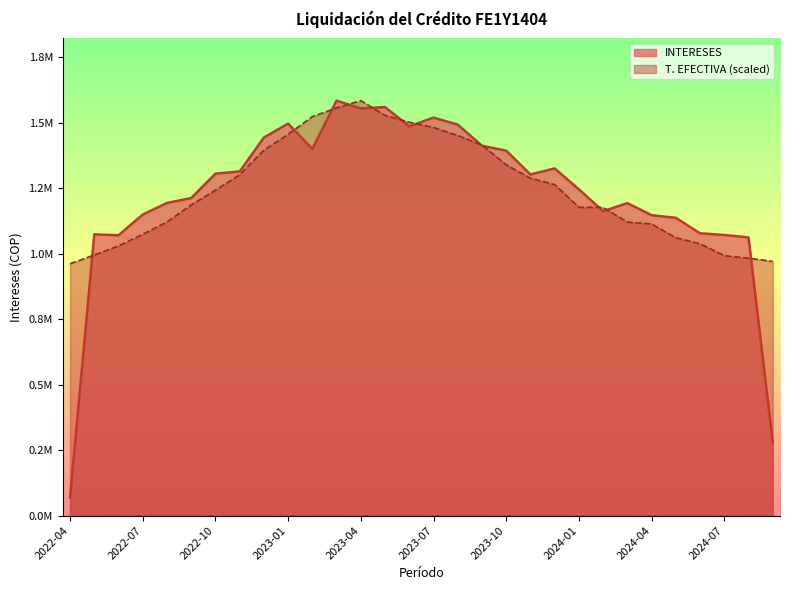

Reading left to right, extract all data points from this chart.

INTERESES: 2022-04=69466.5	2022-05=1074140.4	2022-06=1070588.3	2022-07=1149707.2	2022-08=1193888.5	2022-09=1212659.9	2022-10=1305976.3	2022-11=1314321.5	2022-12=1443690.7	2023-01=1497112.3	2023-02=1400439.6	2023-03=1584795.9	2023-04=1554999.2	2023-05=1559975.3	2023-06=1486398.6	2023-07=1520070.8	2023-08=1493127.0	2023-09=1412416.7	2023-10=1393718.0	2023-11=1302845.3	2023-12=1325772.8	2024-01=1246069.6	2024-02=1162562.0	2024-03=1193415.7	2024-04=1147231.5	2024-05=1137278.8	2024-06=1078033.6	2024-07=1071713.2	2024-08=1062478.1	2024-09=280209.6
T. EFECTIVA: 2022-04=961782.8	2022-05=995104.4	2022-06=1029940.6	2022-07=1074369.5	2022-08=1121322.6	2022-09=1186451.2	2022-10=1242492.1	2022-11=1301562.2	2022-12=1395468.6	2023-01=1456053.3	2023-02=1523706.3	2023-03=1557027.9	2023-04=1584795.9	2023-05=1528250.2	2023-06=1502501.6	2023-07=1482306.7	2023-08=1451509.5	2023-09=1415158.6	2023-10=1339427.7	2023-11=1288435.5	2023-12=1264201.6	2024-01=1177363.5	2024-02=1176858.6	2024-03=1120817.8	2024-04=1113749.5	2024-05=1061242.8	2024-06=1038018.6	2024-07=992580.0	2024-08=982987.5	2024-09=970870.5